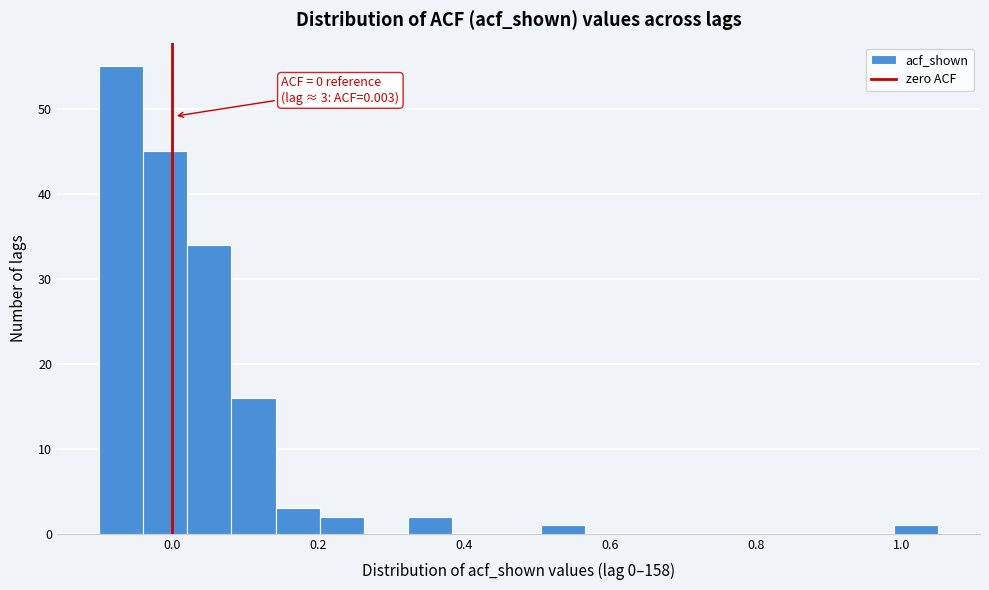

Read against the x-axis, roughly where is the centre of the tallest bar?

-0.06